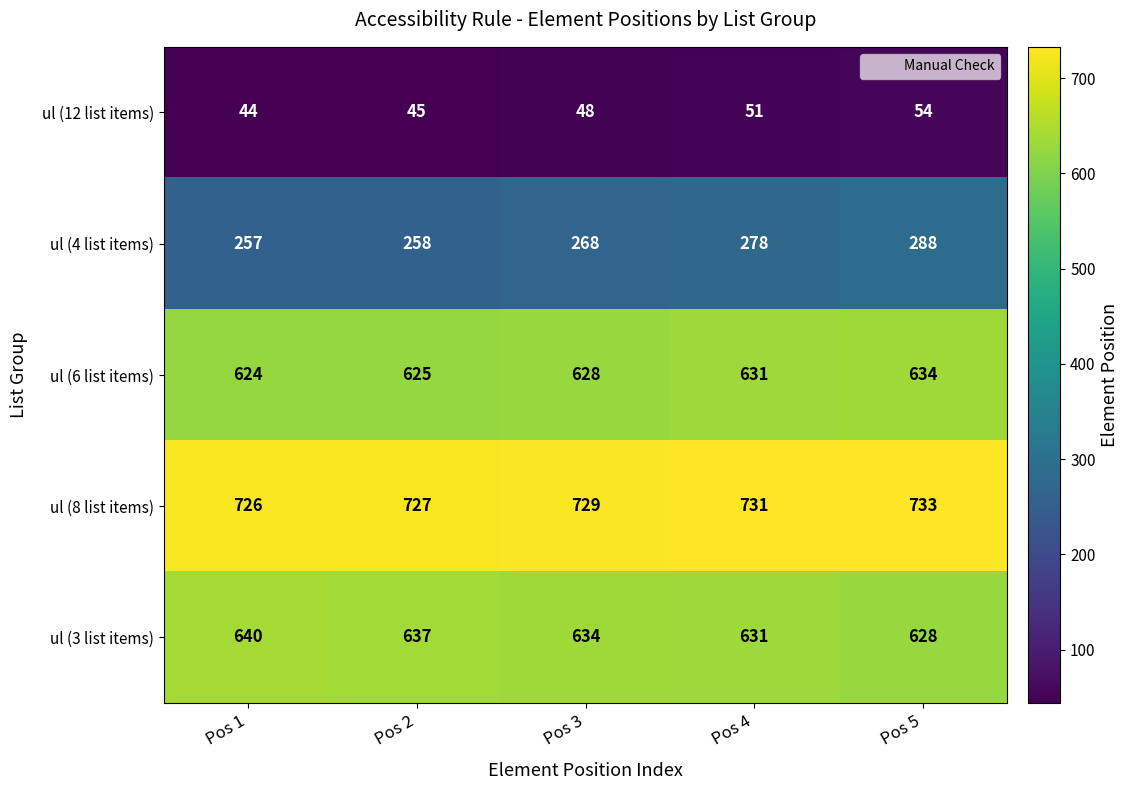

How many data points does each series have?

5